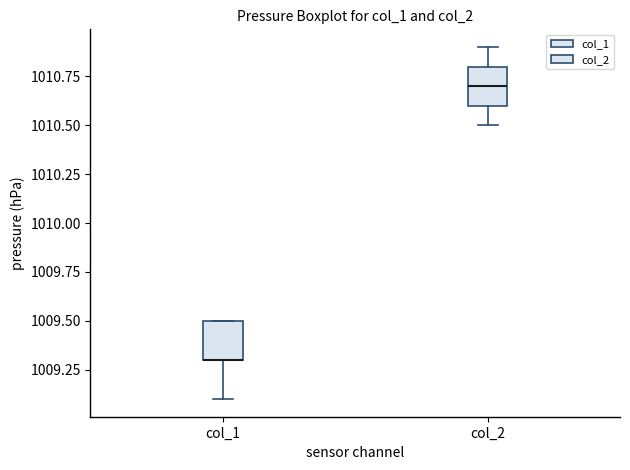

Reading left to right, read every box against the y-axis: the position of its median line, the range the box covers, and the ends of its whiskers. The values are not printed on the chart, so give them approximately, as read against the axis.

col_1: median 1009.3 (drawn on the box's lower edge), box 1009.3 to 1009.5, whiskers 1009.1 to 1009.5
col_2: median 1010.7, box 1010.6 to 1010.8, whiskers 1010.5 to 1010.9